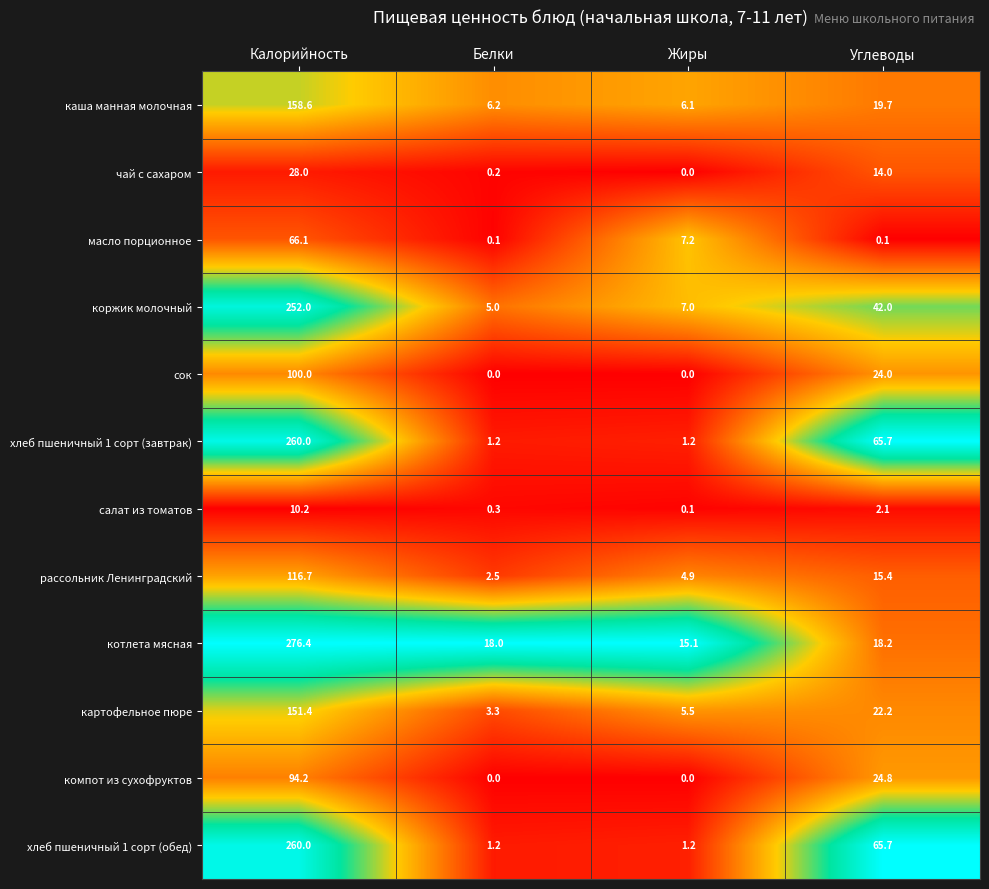

Is it true that каша манная молочная equals 4.1 at Белки?

False